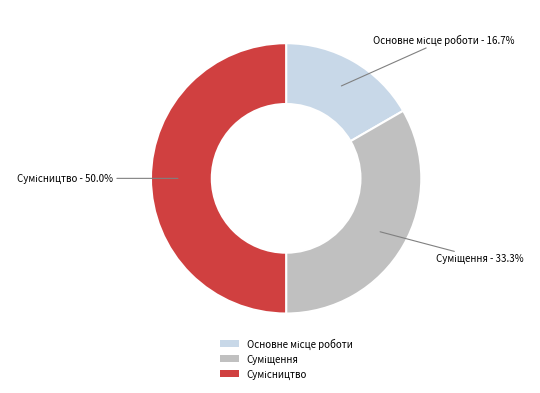

Count the number of slices in the pie.

3